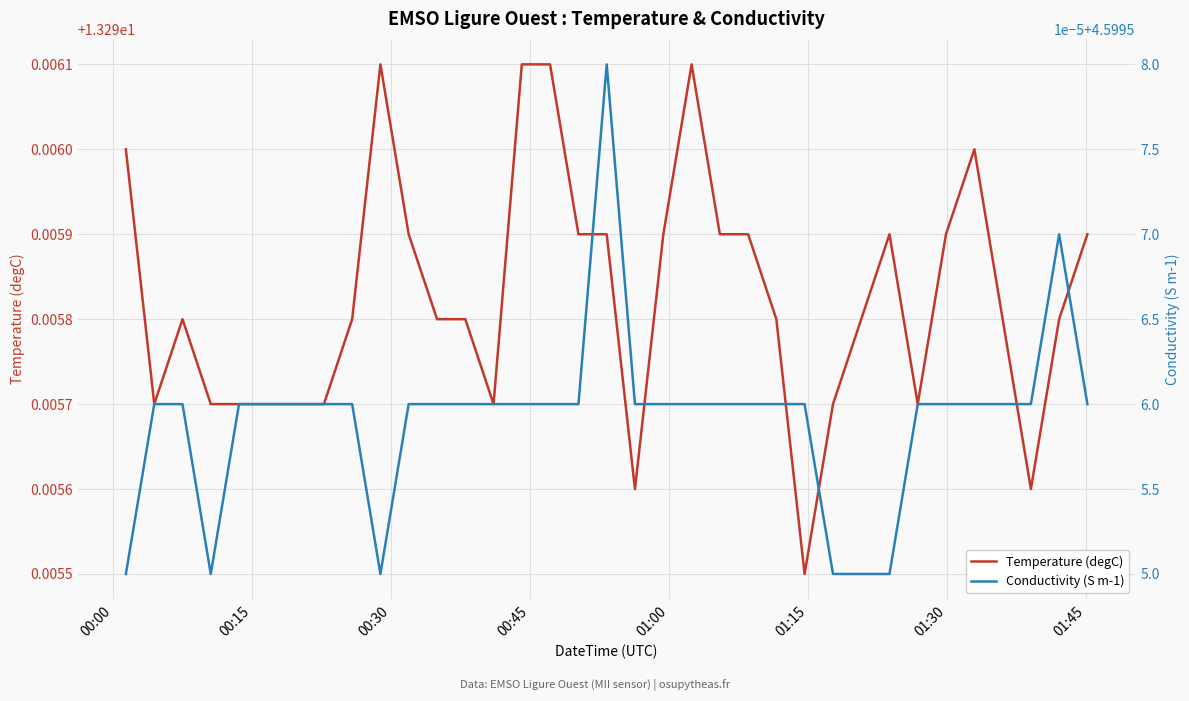

True or false: Temperature (degC) and Conductivity (S m-1) intersect in this chart.

False